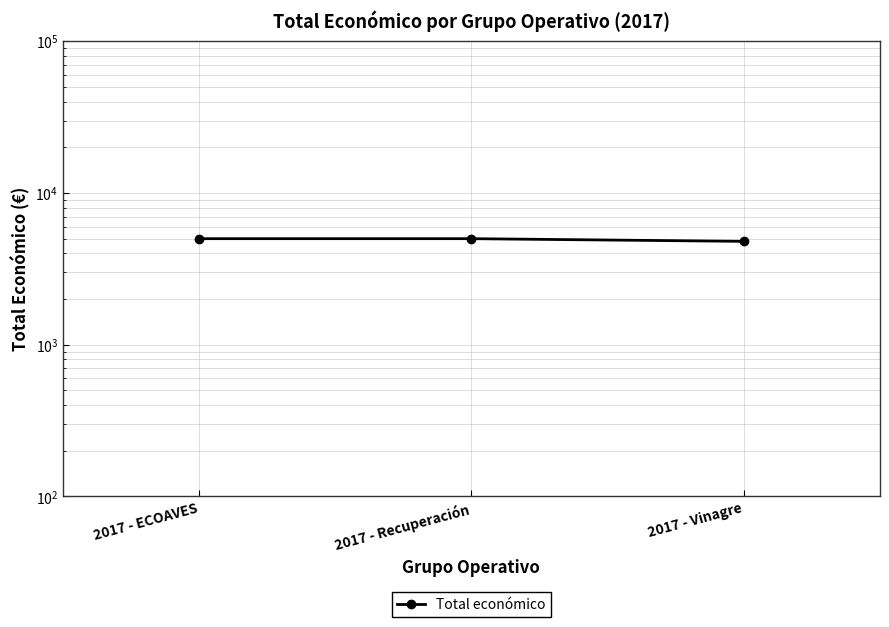

Reading left to right, transcribe all the data shown in this chart.

5000	5000	4800